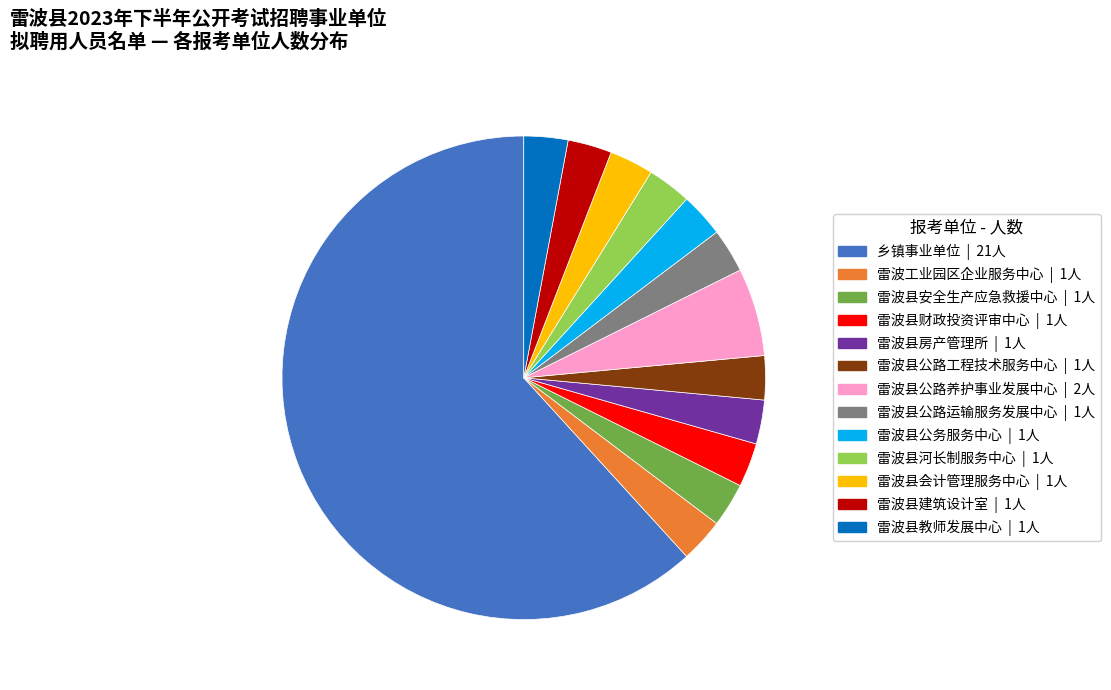

Does 雷波县安全生产应急救援中心 account for over 50% of the chart?

No